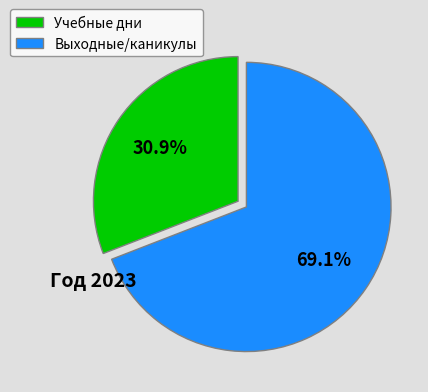

Is there any slice that represents more than half of the pie?

Yes